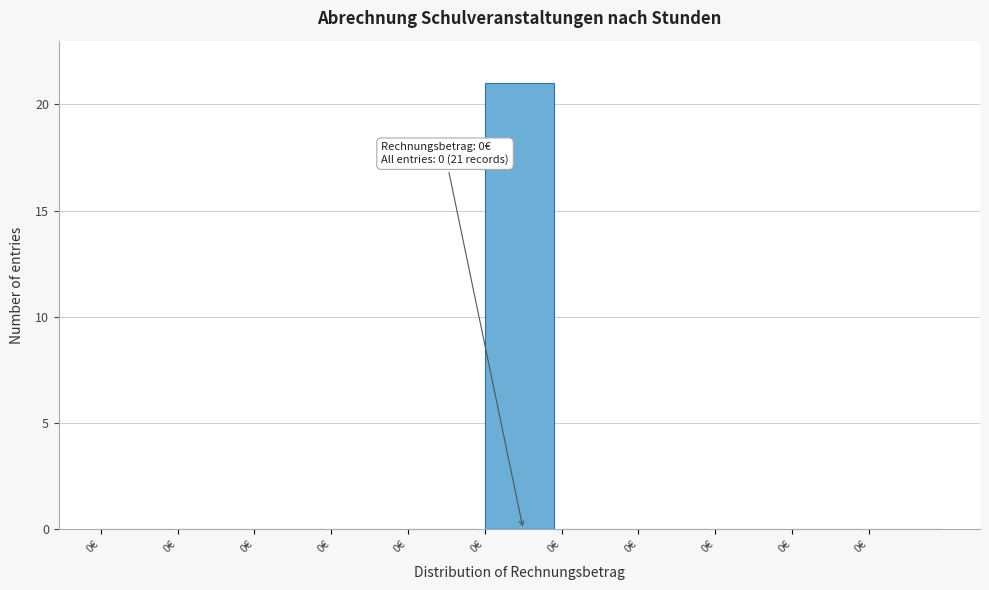

How many categories are shown in the chart?

11